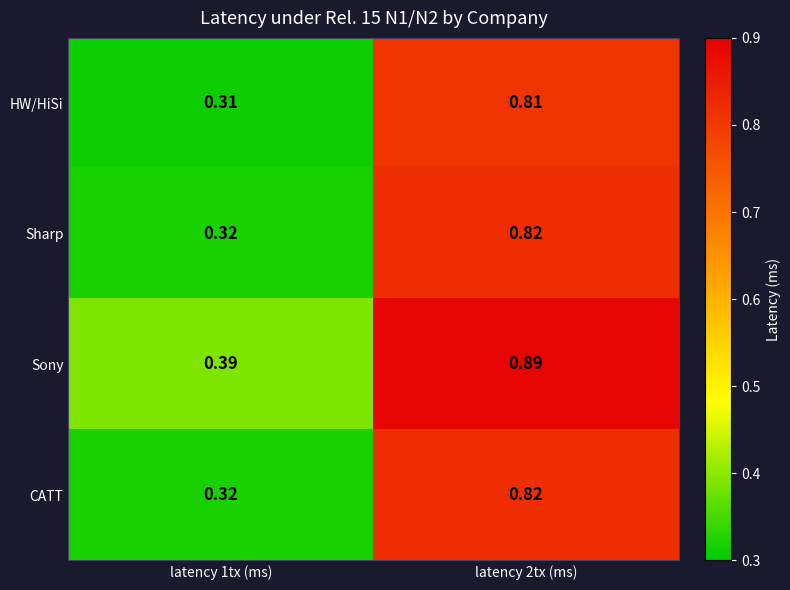

Is the value of CATT at latency 1tx (ms) greater than the value of HW/HiSi at latency 1tx (ms)?

Yes